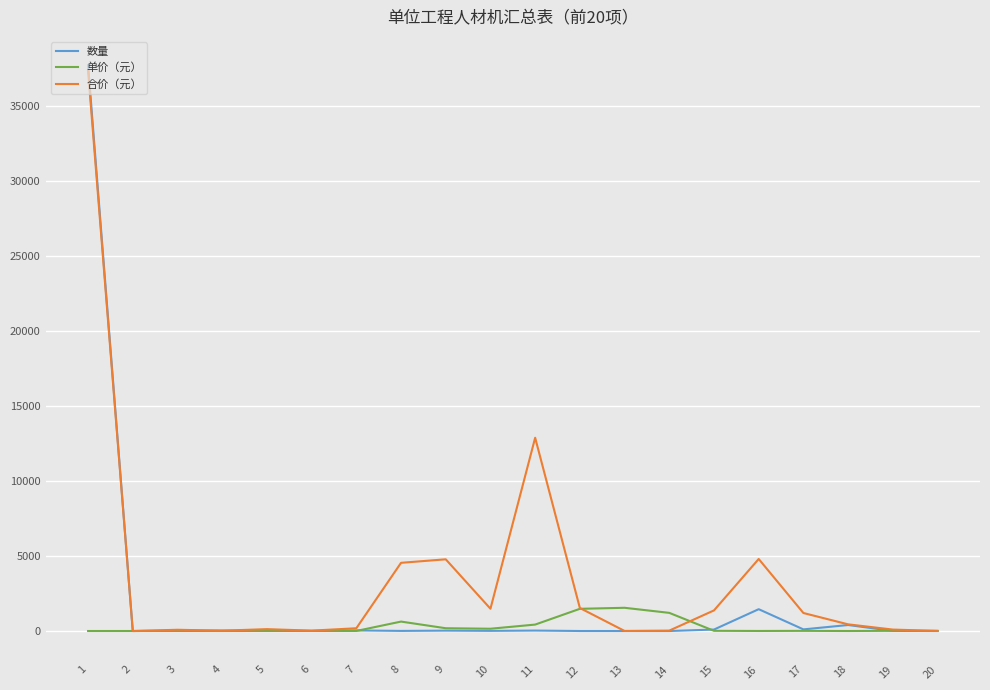

Which series changed the most between 11 and 16?

合价（元）